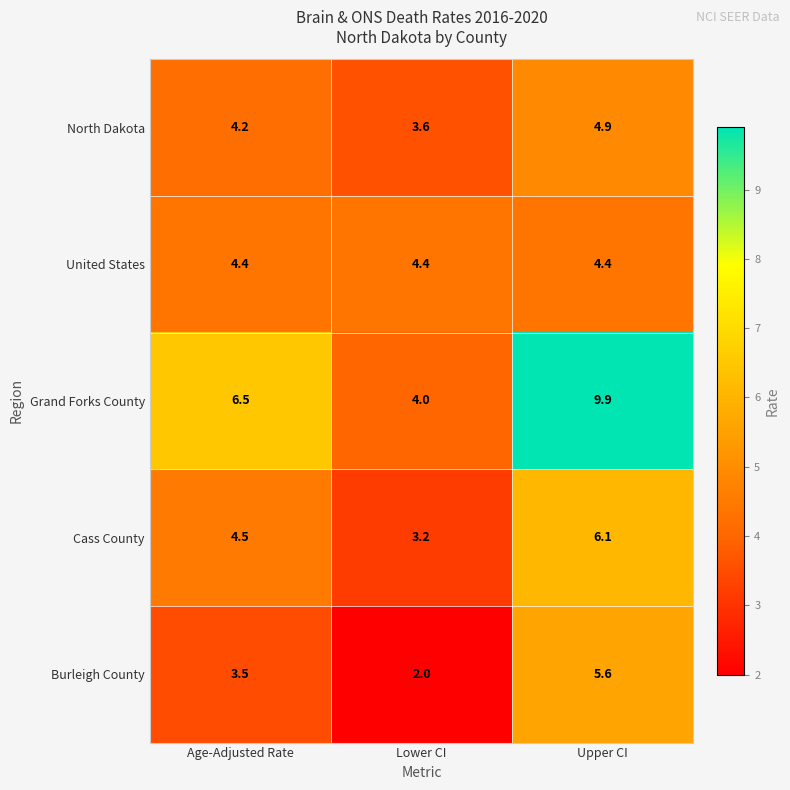

Reading left to right, transcribe all the data shown in this chart.

North Dakota: 4.2	3.6	4.9
United States: 4.4	4.4	4.4
Grand Forks County: 6.5	4.0	9.9
Cass County: 4.5	3.2	6.1
Burleigh County: 3.5	2.0	5.6